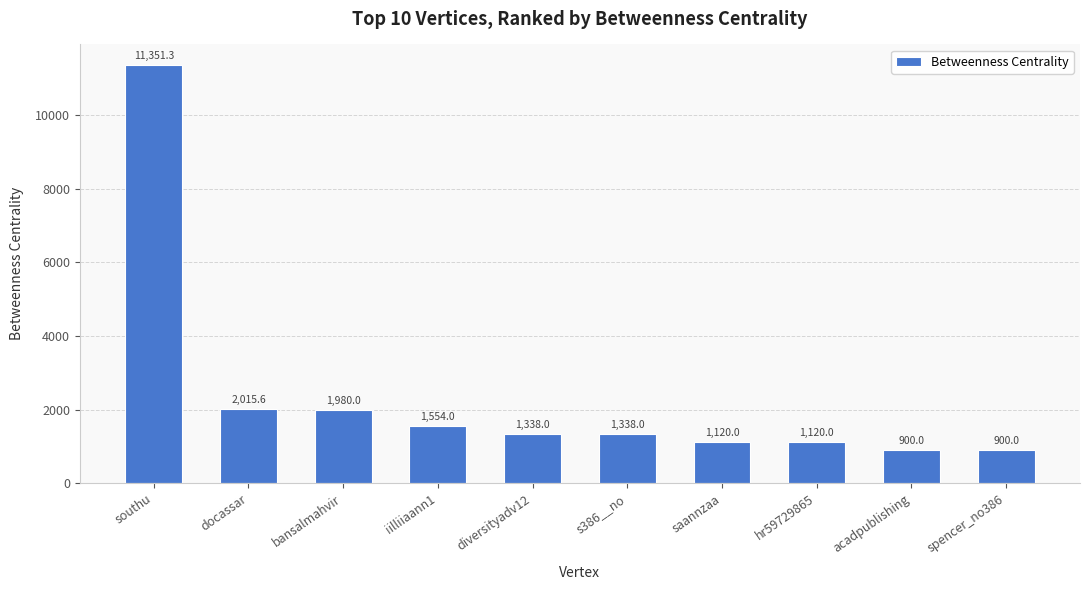

Reading right to left, what are all the values shown in this chart?

900.0	900.0	1120.0	1120.0	1338.0	1338.0	1554.0	1980.0	2015.6	11351.3